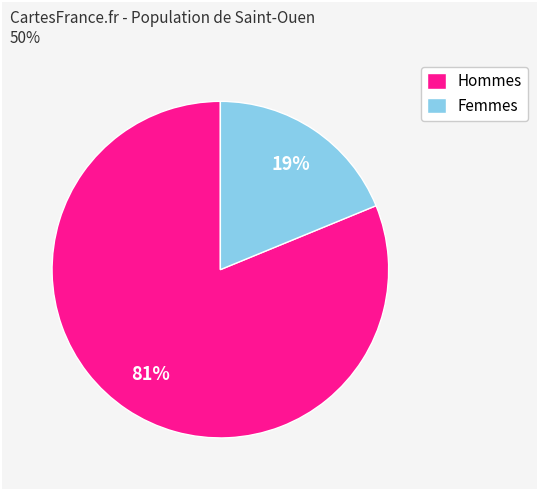

Which category has the smallest portion of the pie?

Femmes